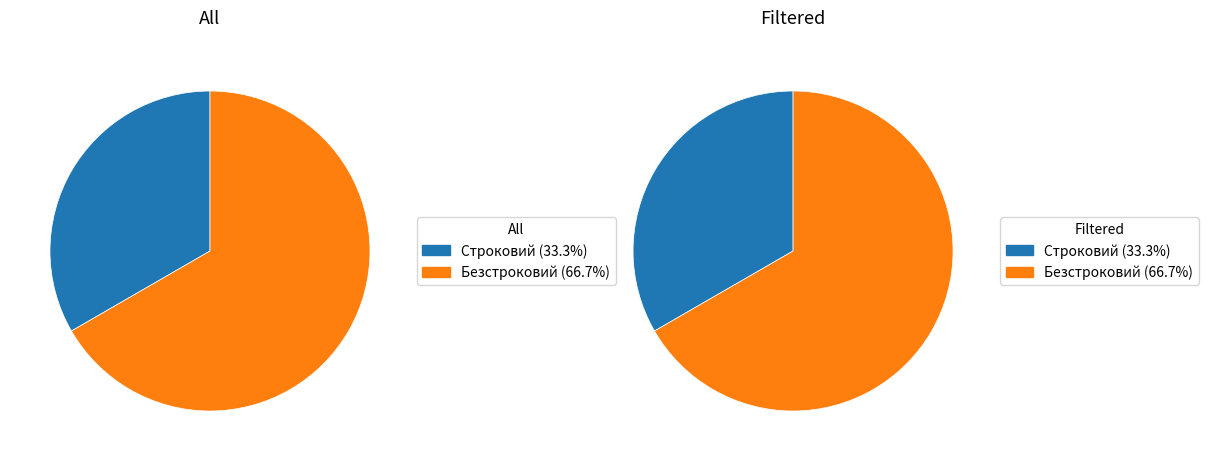

What is the majority slice?

Безстроковий